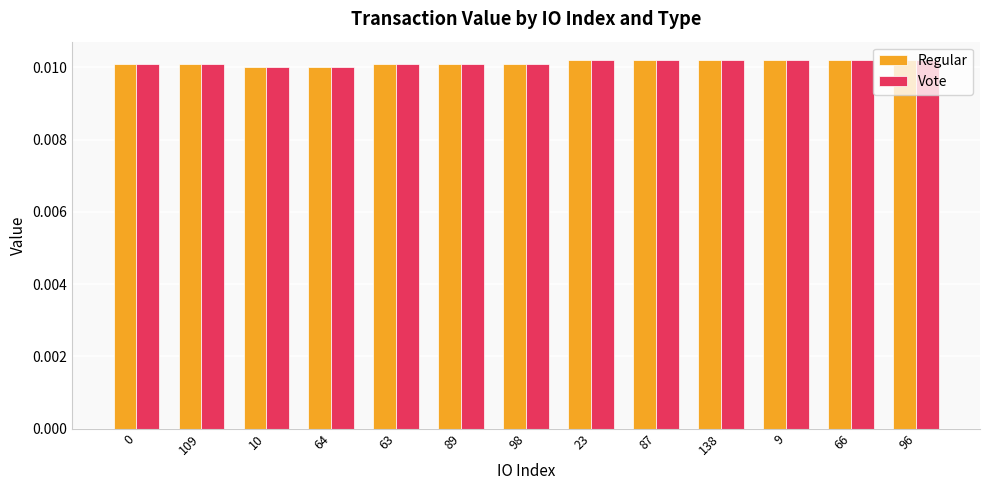

At how many categories does at least one series exceed 0?

13